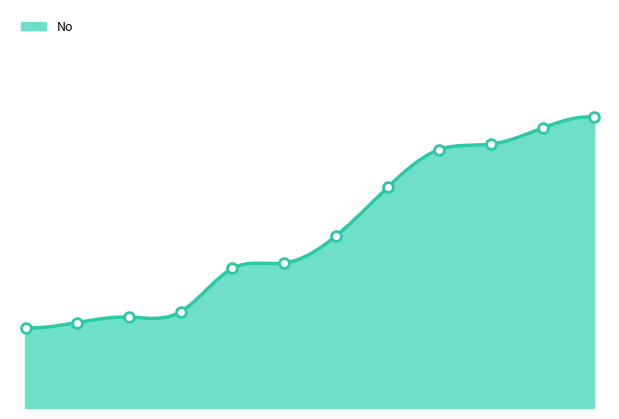

Approximately how many times larger is the value at 21014 compared to 9240?

1.0